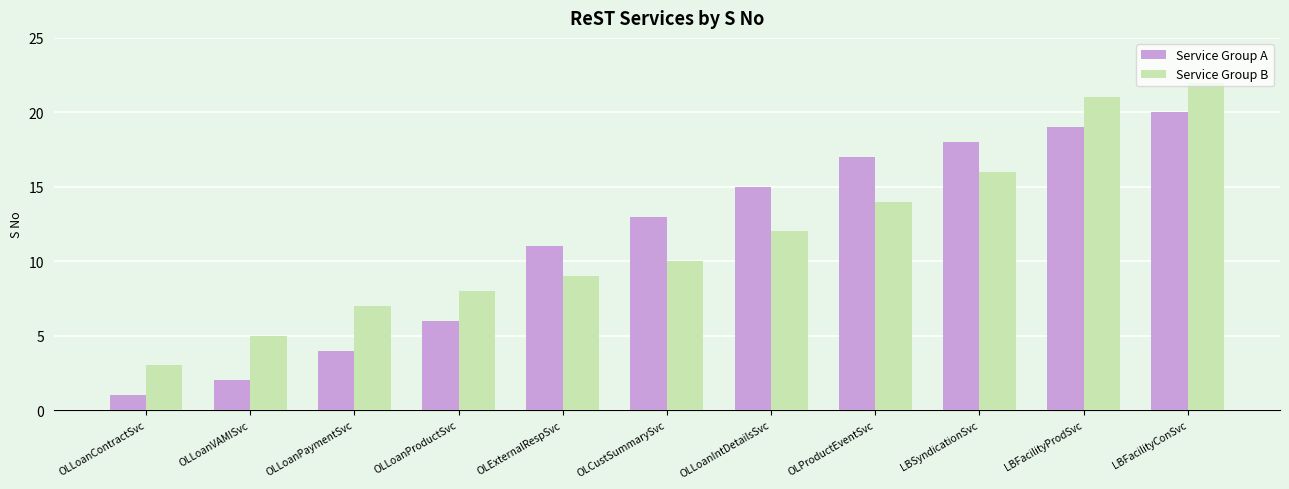

How many data points in Service Group B are less than 10?

5